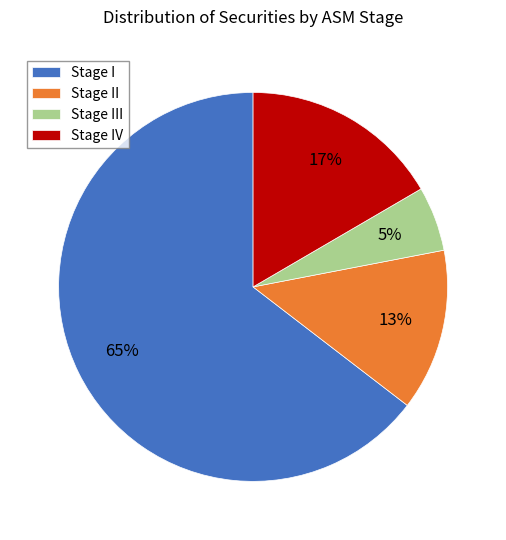

Which slice represents more than half of the pie?

Stage I